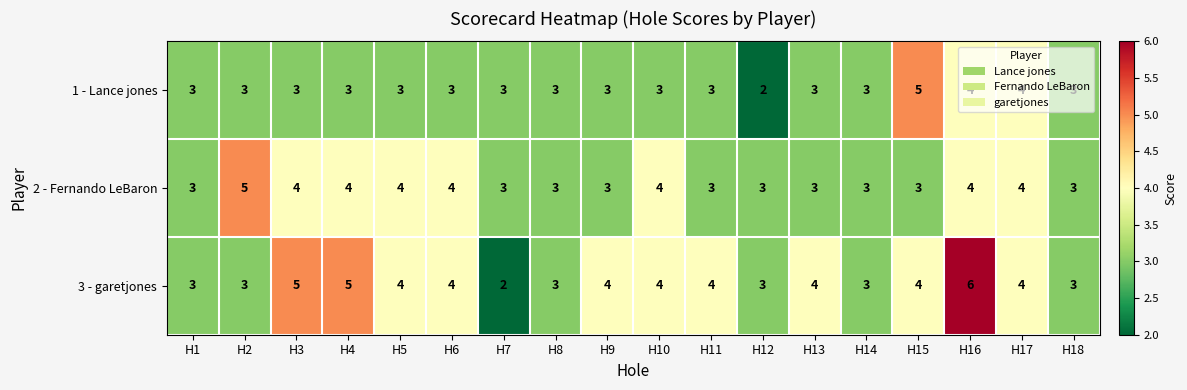

Read the 1 - Lance jones value at H7.

3